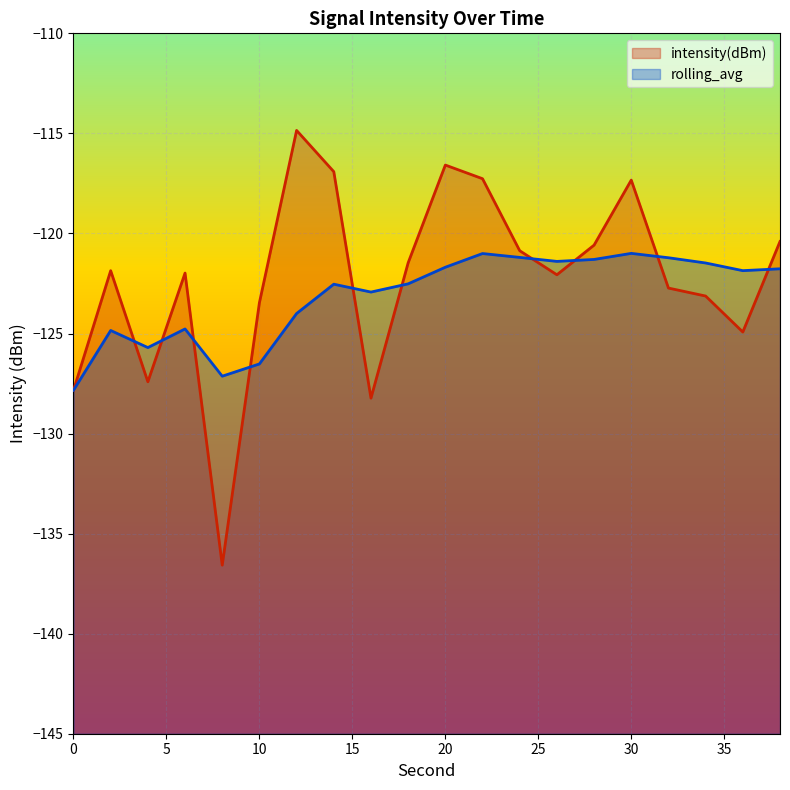

Which series has the largest range (max minus min)?

intensity(dBm)